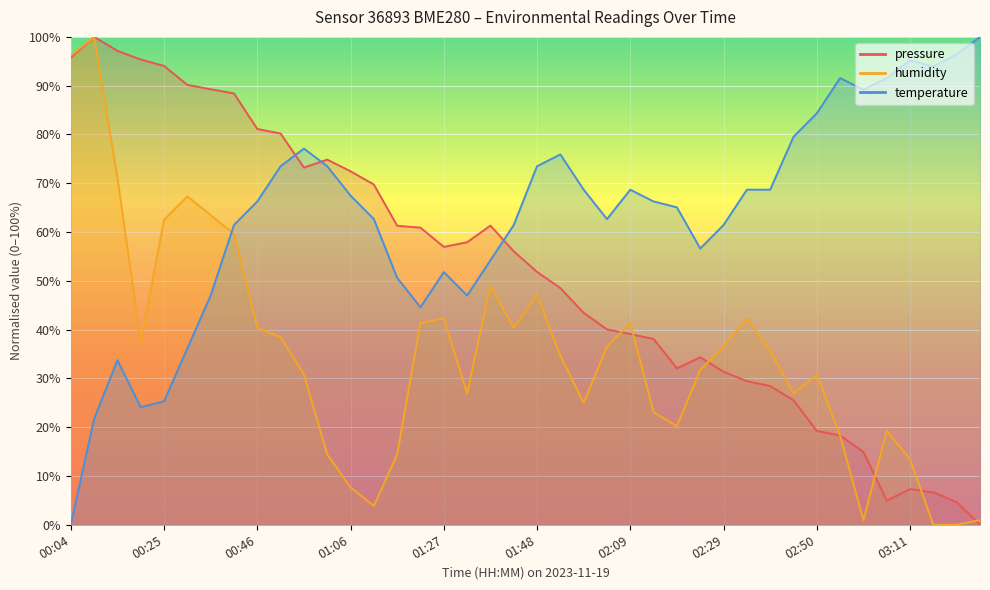

What are all the series names shown in the legend?

pressure, humidity, temperature